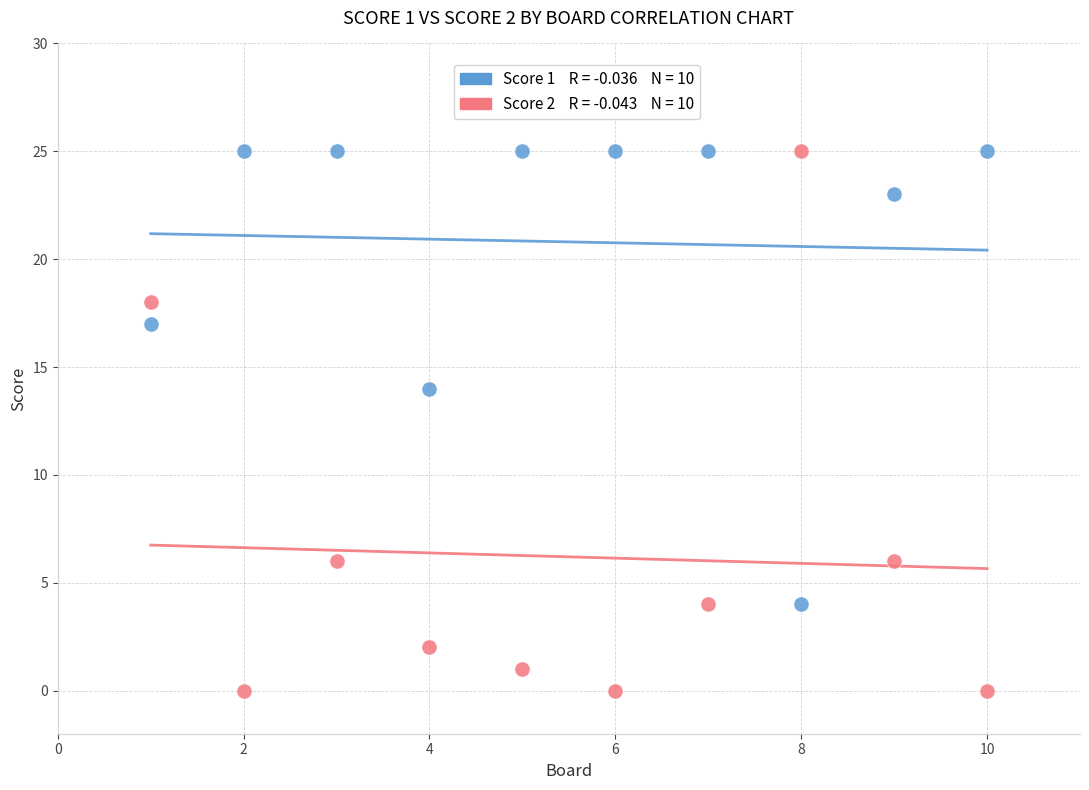

Across all data points, what is the range of X values (max minus min)?

9